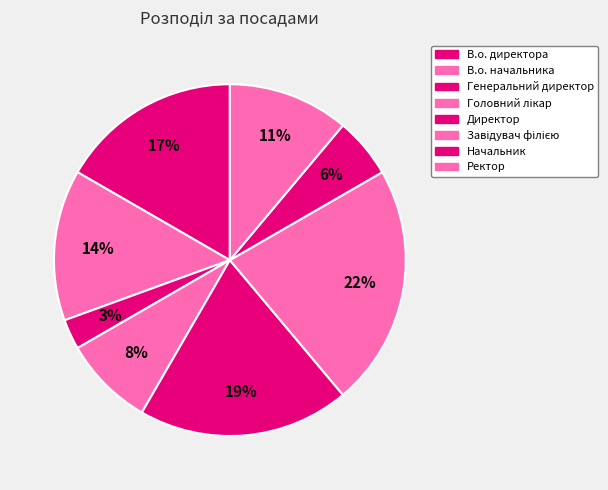

To the nearest percent, what is the combined percentage of Завідувач філією and Генеральний директор?

25%